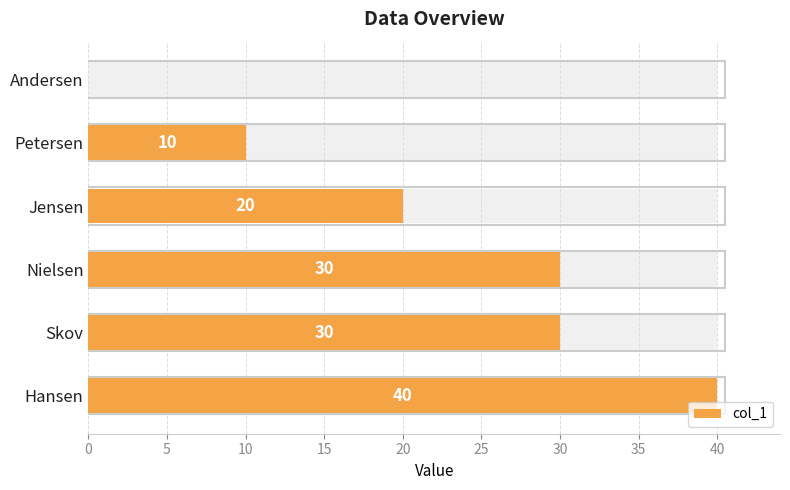

Between 20 and 25, which is larger?

25